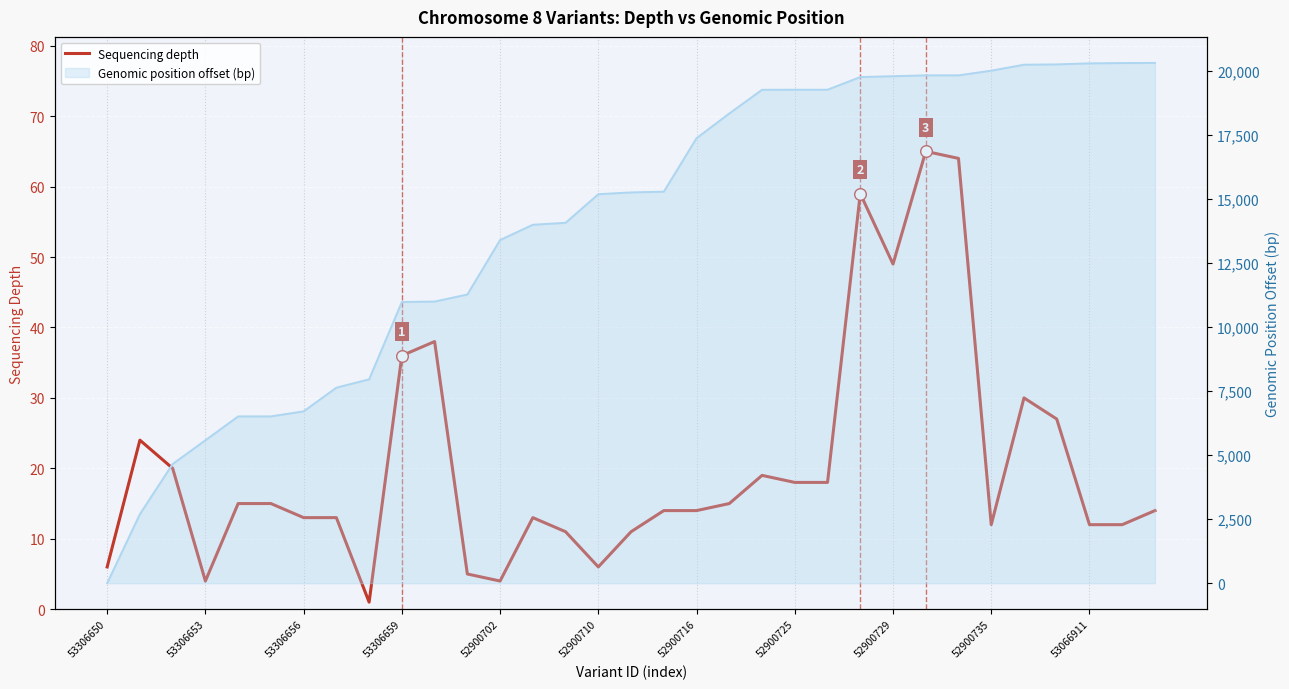

Which series reaches the maximum Y coordinate?

Genomic position offset (bp)